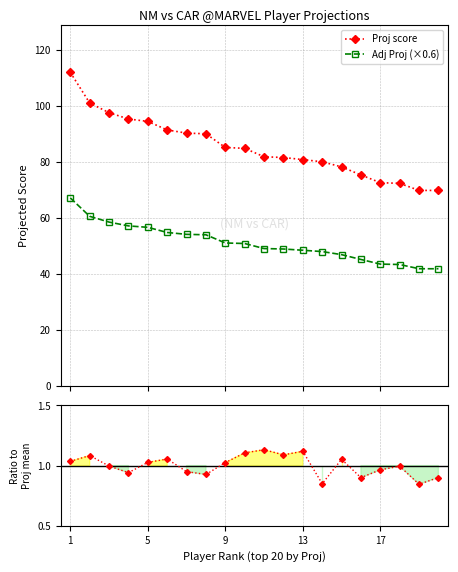

What is the approximate value of Value ratio at 19?

0.9